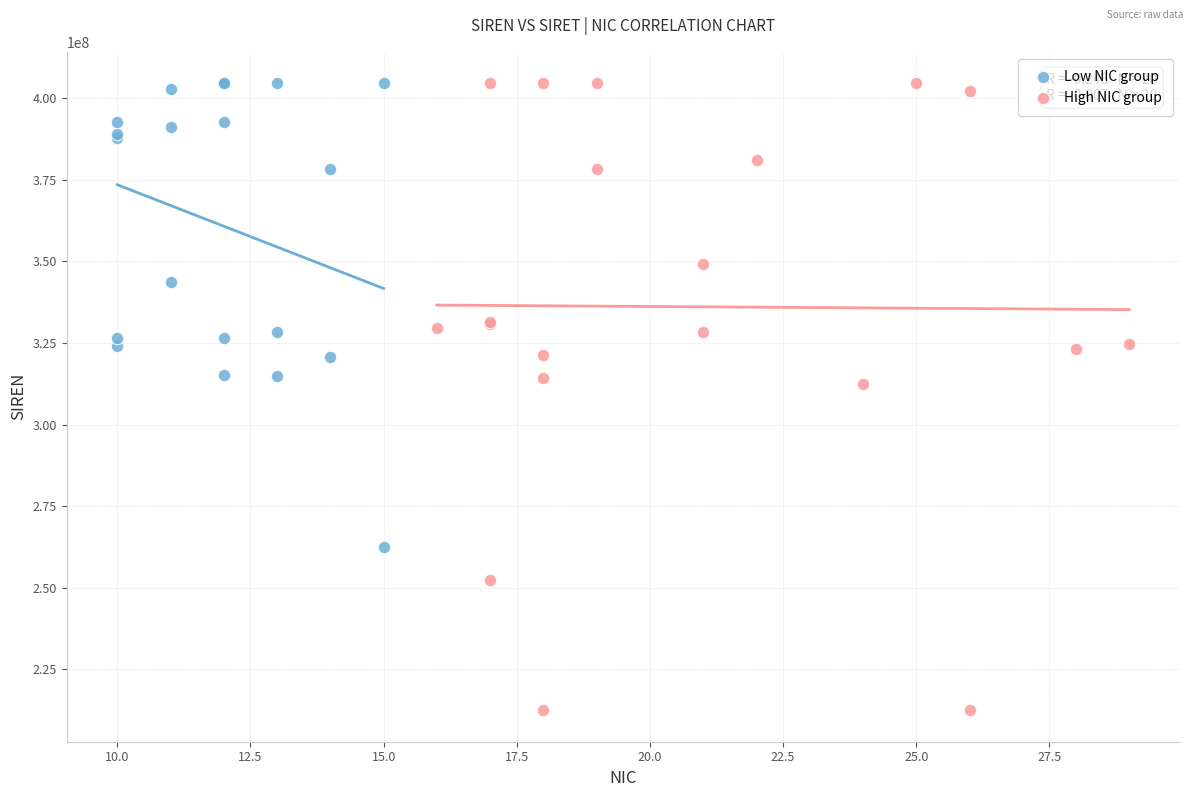

Which series reaches the minimum Y coordinate?

High NIC group